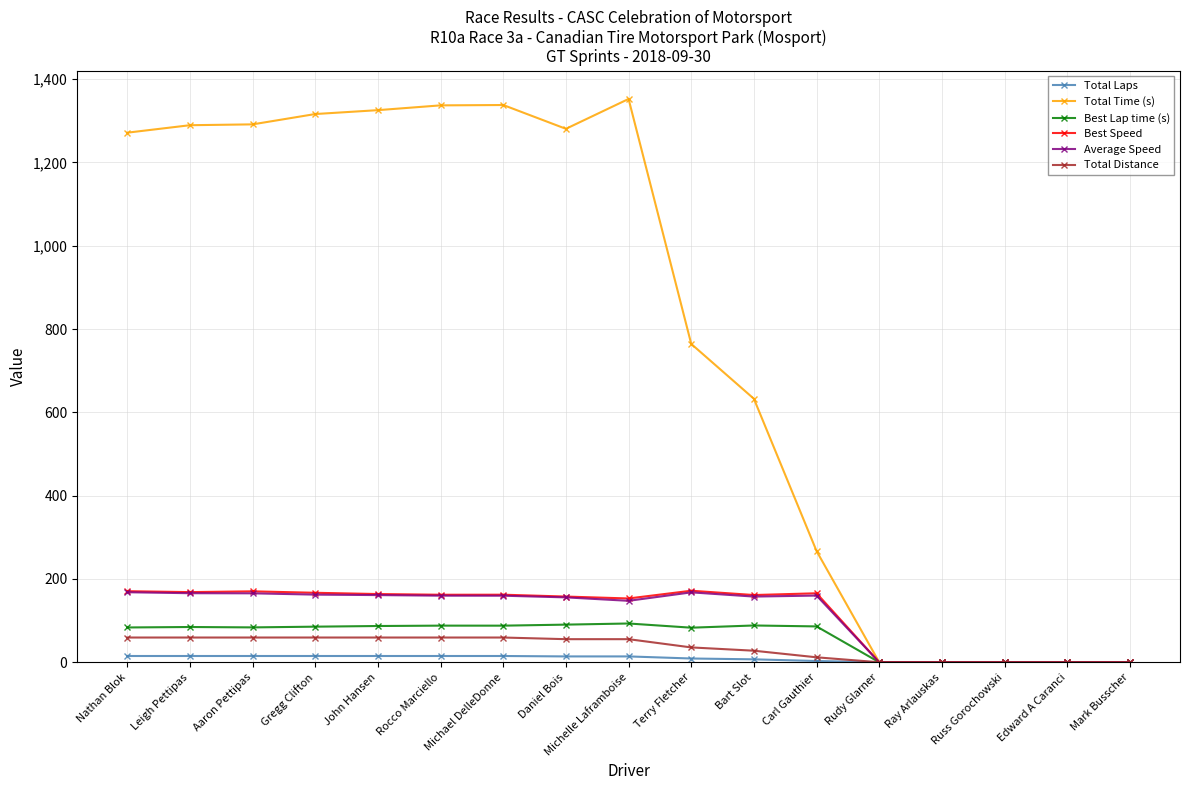

What is the label of the 2nd point from the right?

Edward A Caranci